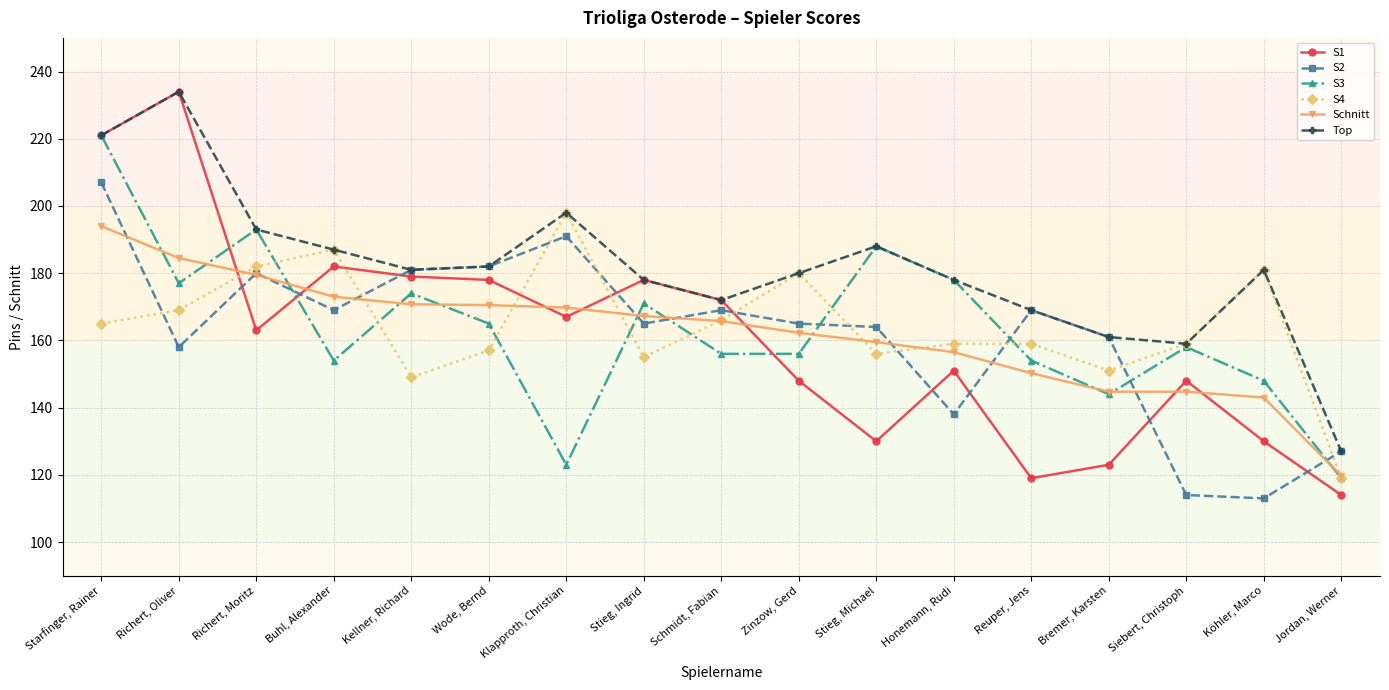

What is the total value across all series at Richert, Oliver?

1156.5